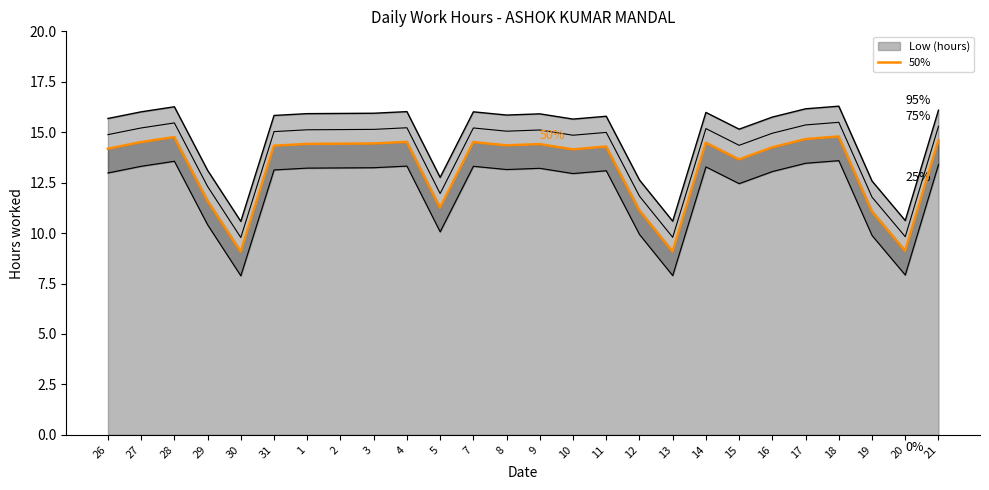

What is the total value across all series at 3?

58.8